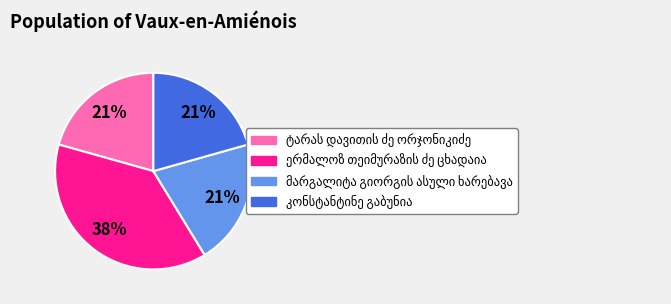

To the nearest percent, what is the average slice percentage?

25%